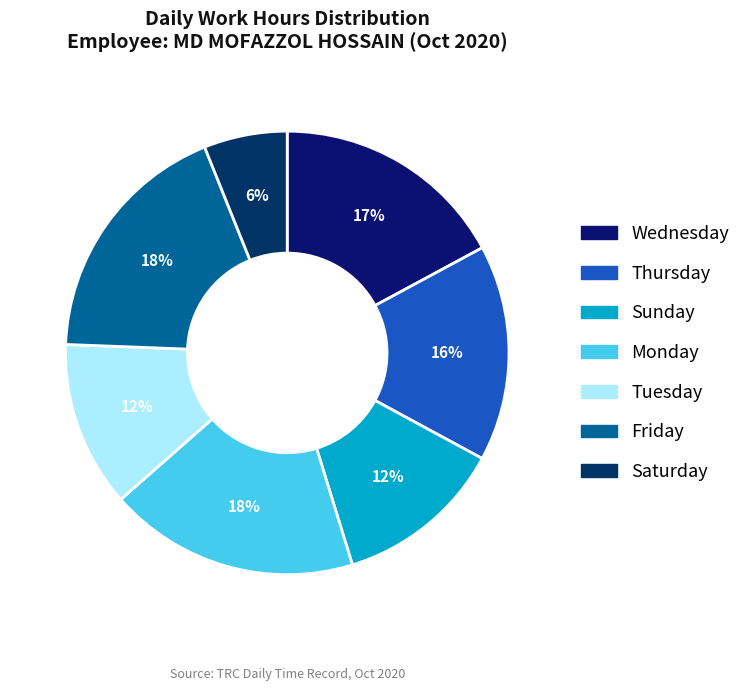

To the nearest percent, what is the average slice percentage?

14%